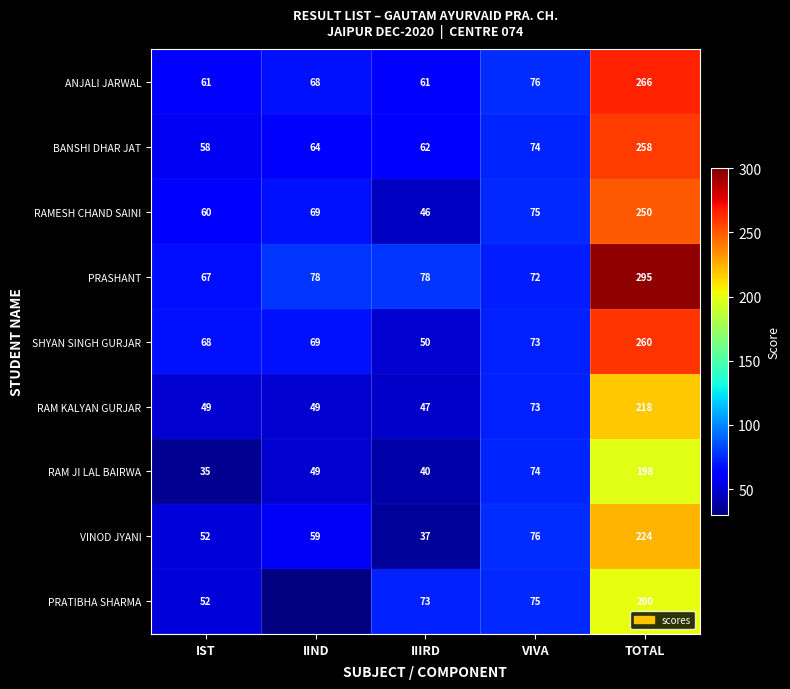

The BANSHI DHAR JAT series shows 29 at IST. True or false?

False